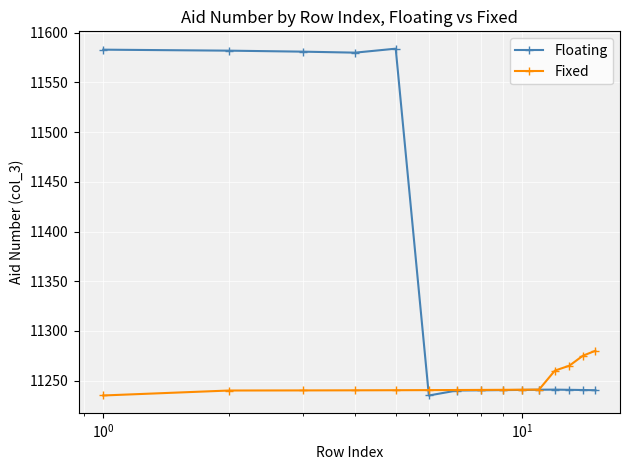

Which series has the largest range (max minus min)?

Floating